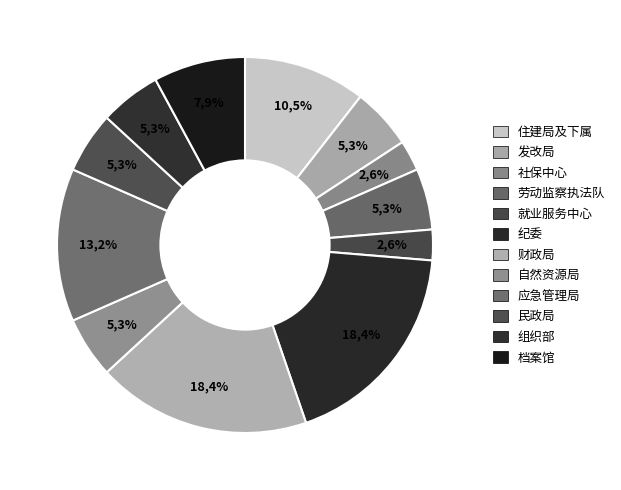

True or false: 自然资源局 accounts for 19% of the total.

False